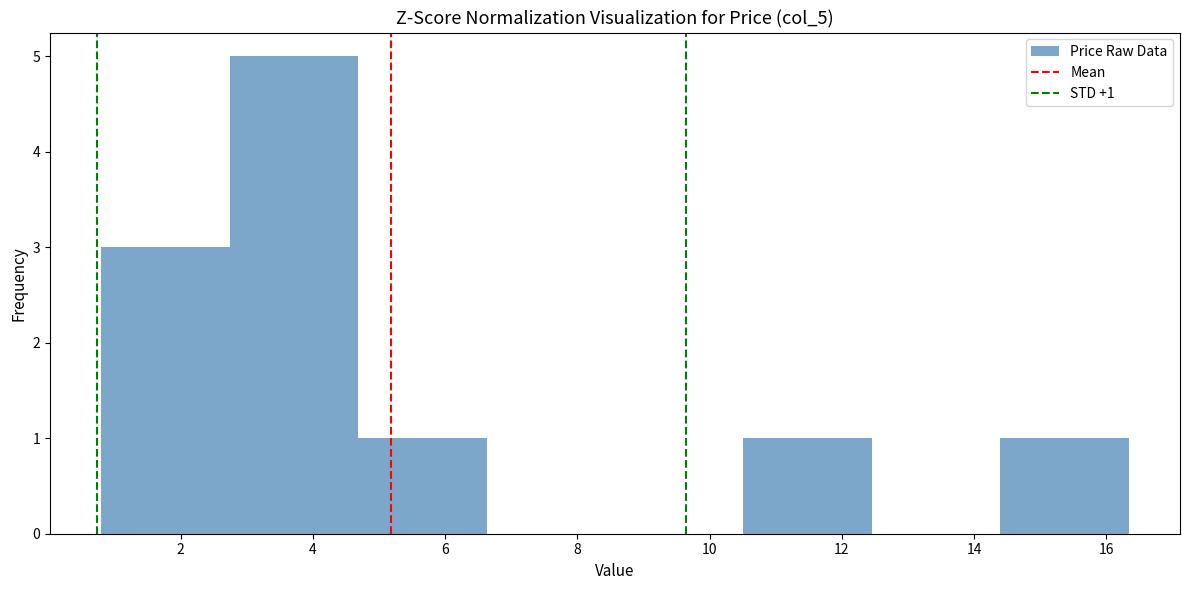

Which range on the x-axis has the tallest bar?

2.8 to 4.6